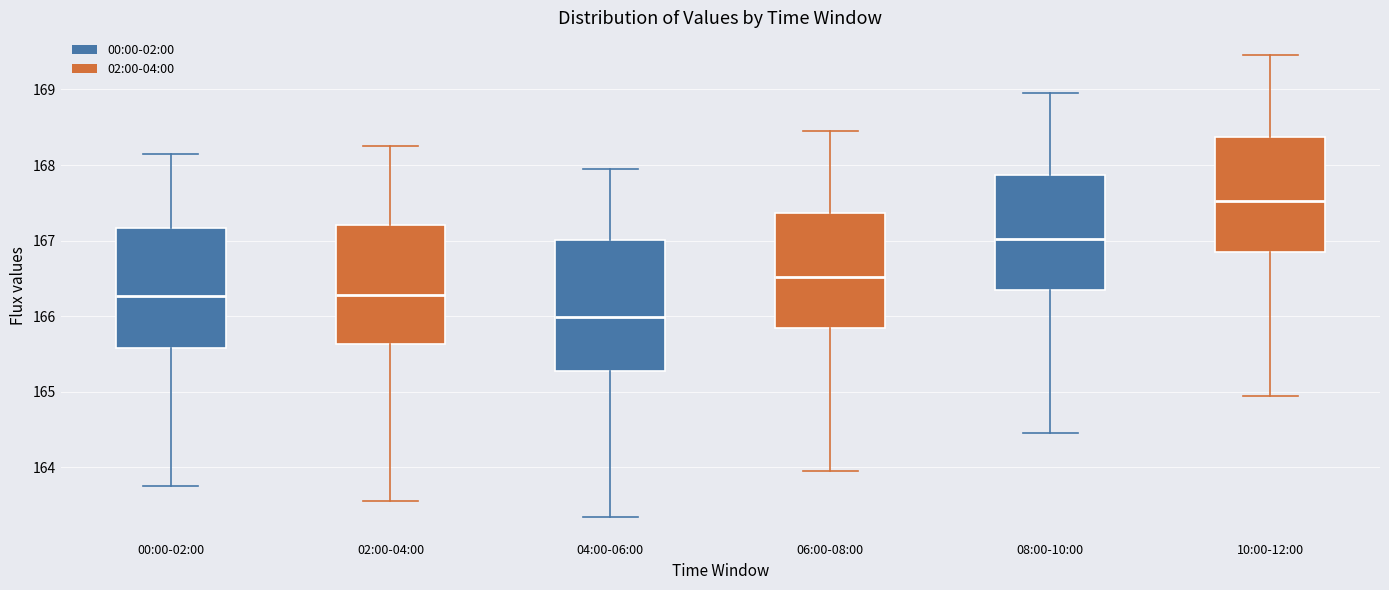

Reading left to right, read every box against the y-axis: the position of its median line, the range the box covers, and the ends of its whiskers. The values are not printed on the chart, so give them approximately, as read against the axis.

00:00-02:00: median 166.3, box 165.6 to 167.2, whiskers 163.8 to 168.2
02:00-04:00: median 166.3, box 165.6 to 167.2, whiskers 163.6 to 168.3
04:00-06:00: median 166.0, box 165.3 to 167.0, whiskers 163.4 to 168.0
06:00-08:00: median 166.5, box 165.9 to 167.4, whiskers 164.0 to 168.5
08:00-10:00: median 167.0, box 166.4 to 167.9, whiskers 164.5 to 169.0
10:00-12:00: median 167.5, box 166.9 to 168.4, whiskers 165.0 to 169.5